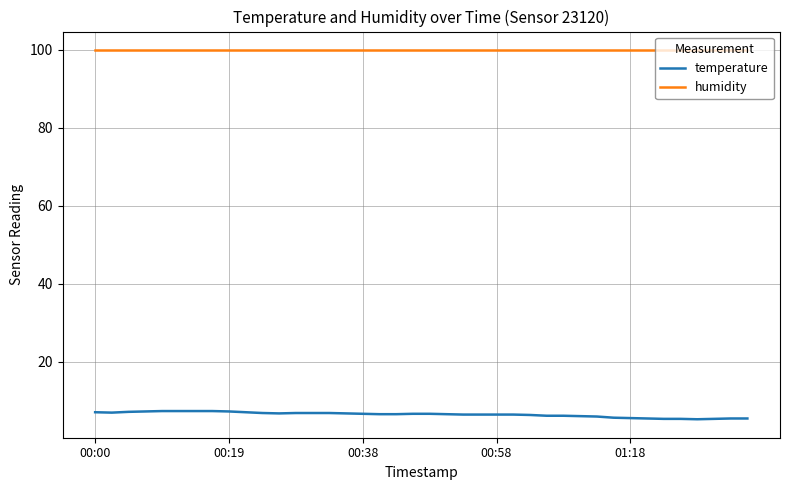

Rank the series by their maximum value, from lowest to highest.

temperature, humidity